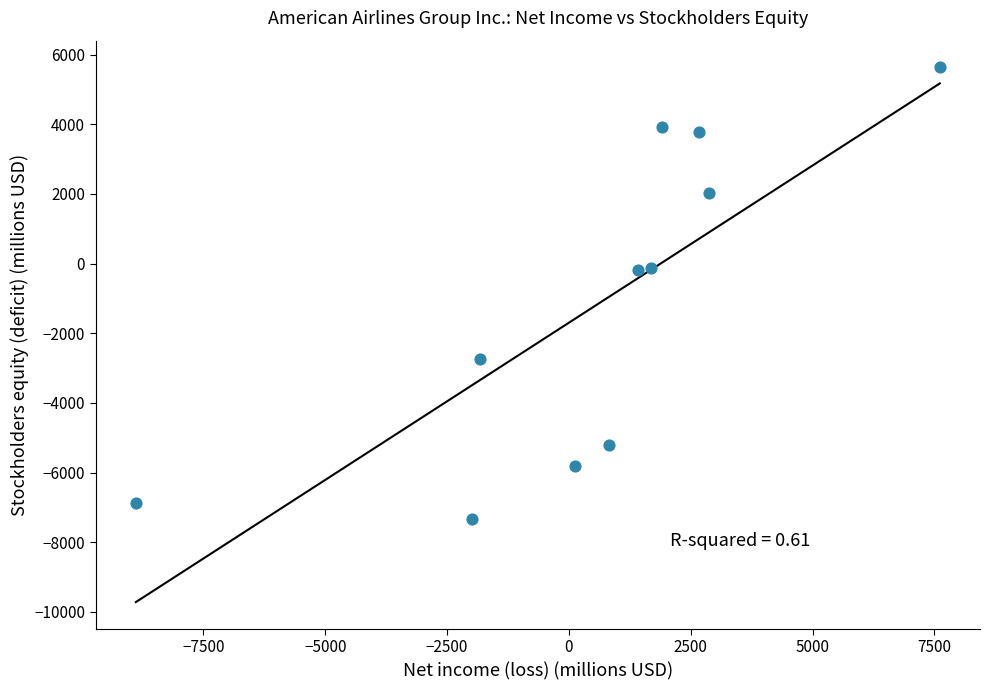

What is the range of X values (max minus min)?

16495